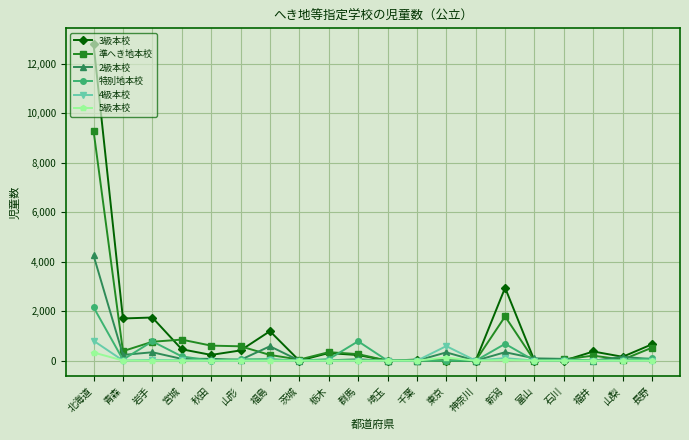

The 準へき地本校 series shows 9289 at 北海道. True or false?

True